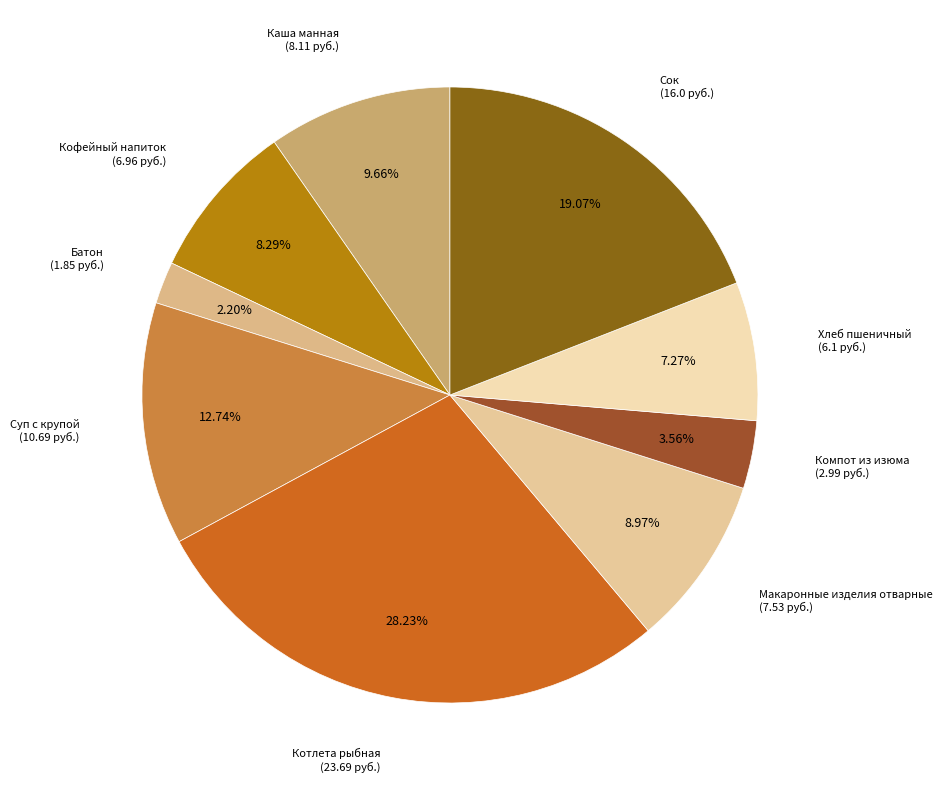

To the nearest percent, what percentage of the pie is Компот из изюма?

4%